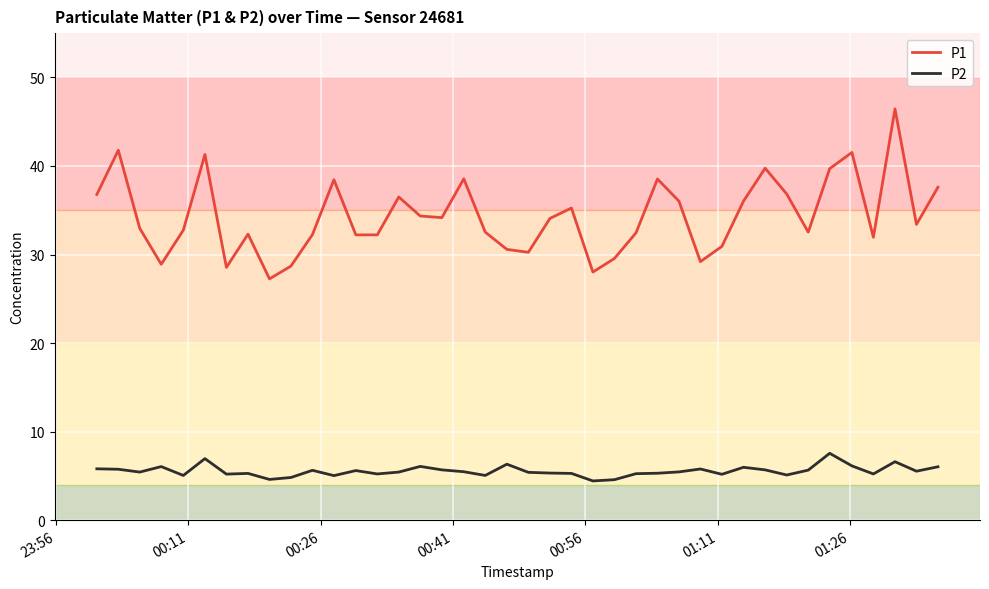

List the series in order of their overall mean, highest first.

P1, P2